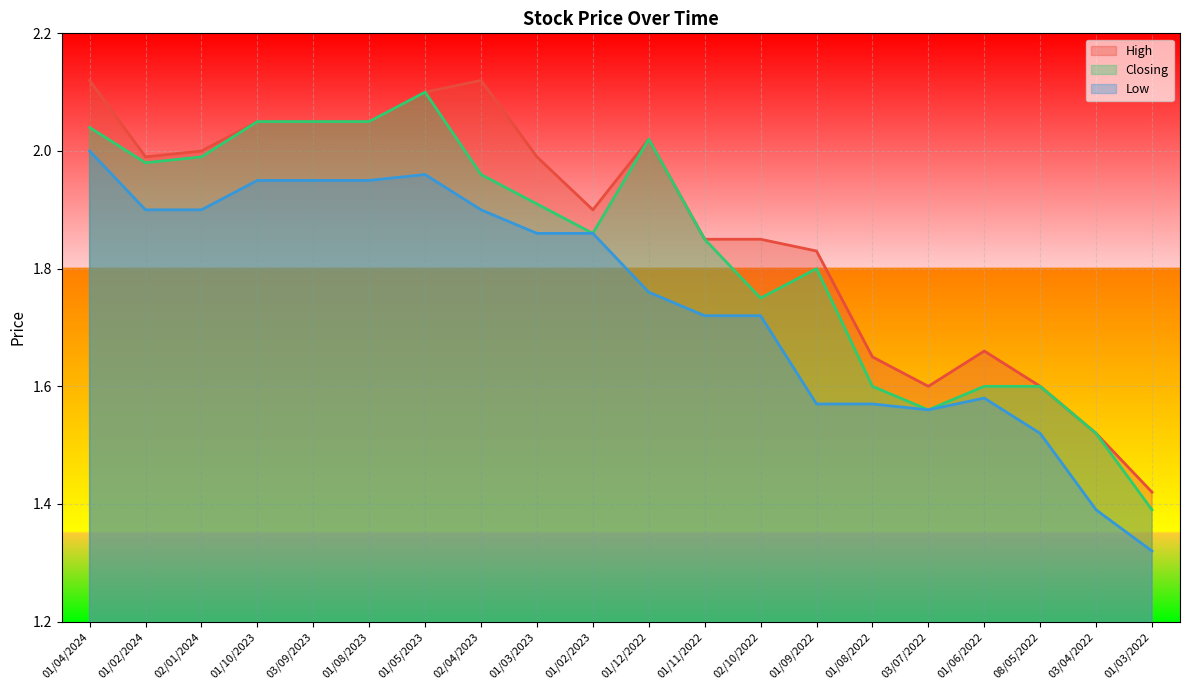

At which category does the chart reach its minimum across all series?

01/03/2022